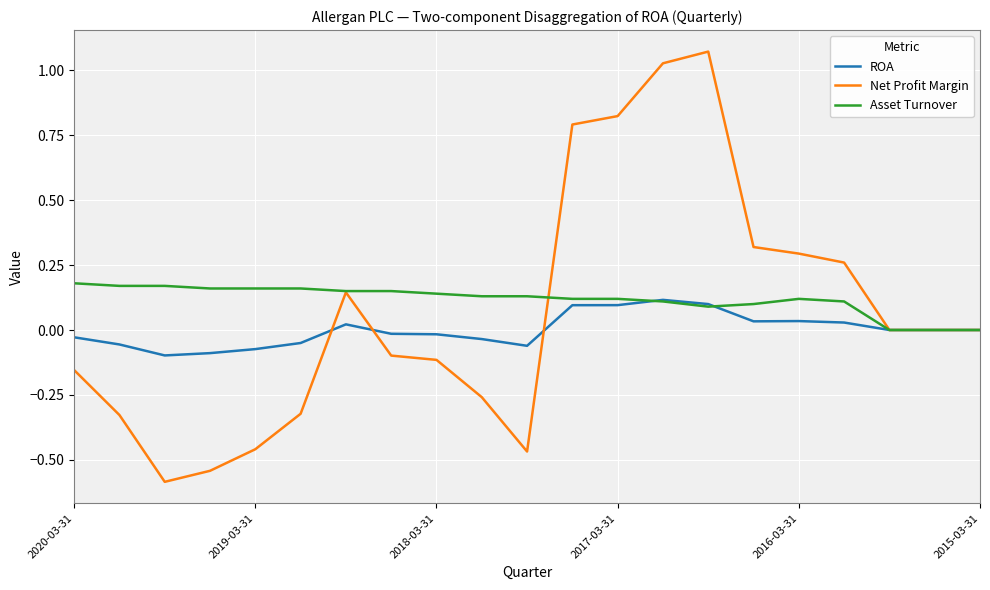

What are all the series names shown in the legend?

ROA, Net Profit Margin, Asset Turnover